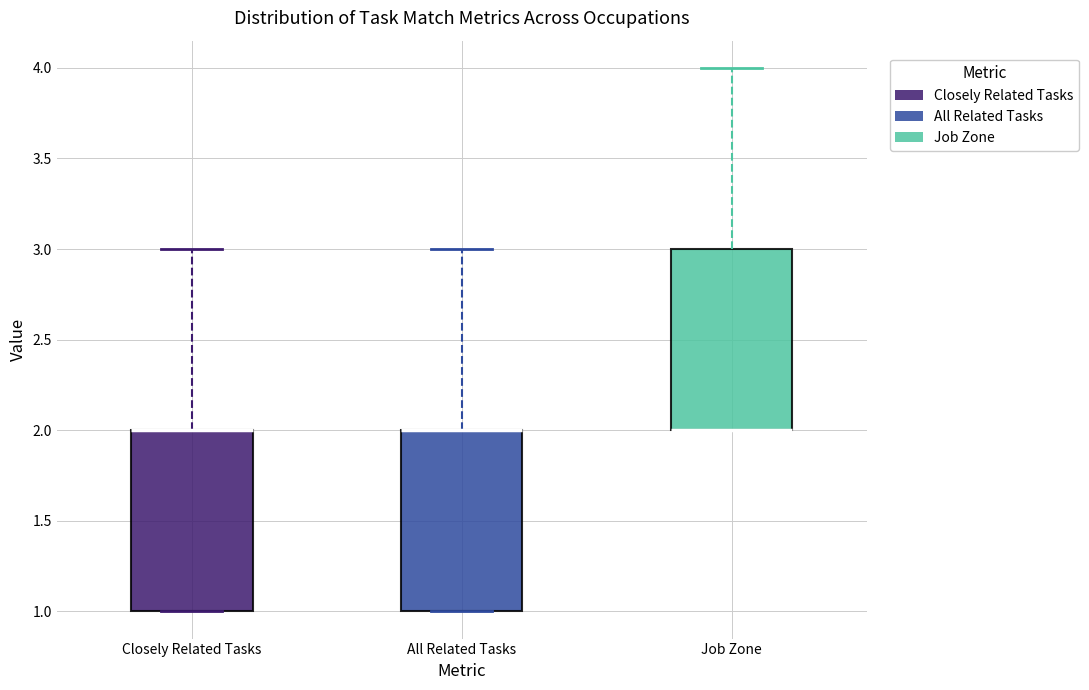

Reading left to right, transcribe this box plot: for each box, give where its median line is, the range the box spans, and where its two whiskers end, as read against the y-axis. The values are not printed on the chart, so give them approximately, as read against the axis.

Closely Related Tasks: median 2 (drawn on the box's upper edge), box 1 to 2, whiskers 1 to 3
All Related Tasks: median 2 (drawn on the box's upper edge), box 1 to 2, whiskers 1 to 3
Job Zone: median 2 (drawn on the box's lower edge), box 2 to 3, whiskers 2 to 4